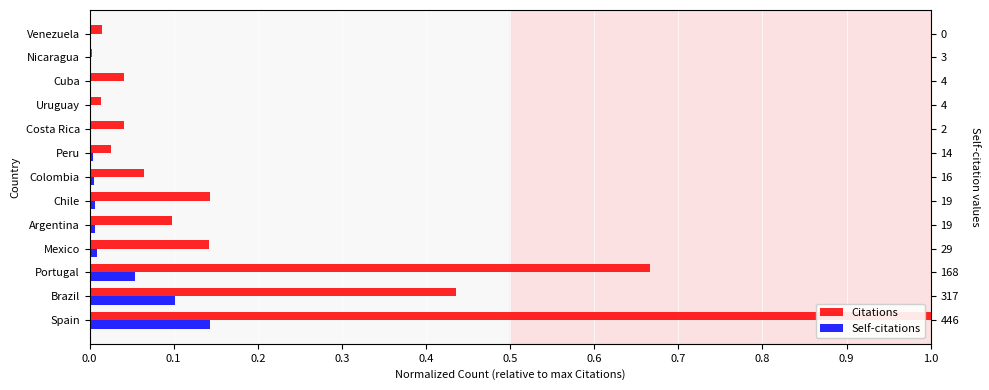

How many values in the Self-citations series exceed 0?

12